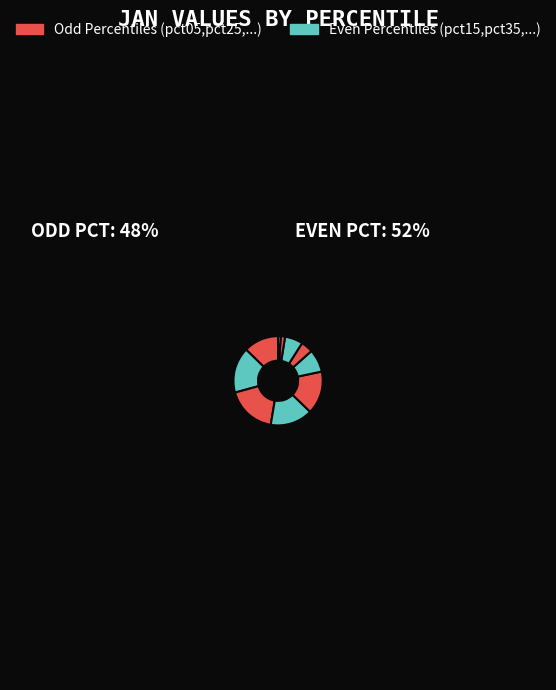

To the nearest percent, what is the difference between the largest and smallest slice percentages?

17%